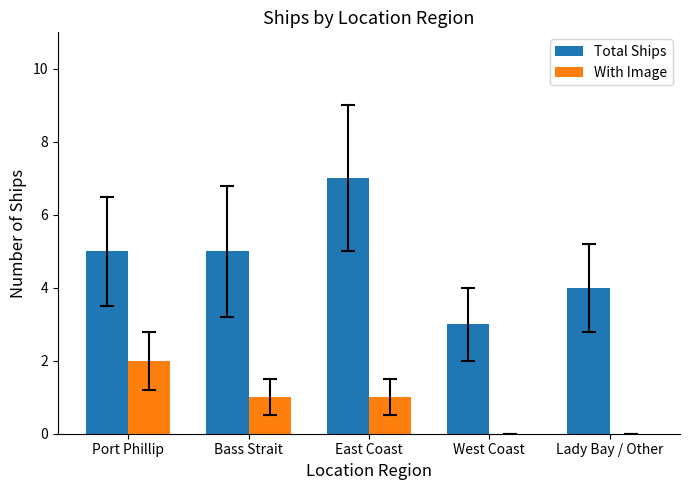

Reading left to right, transcribe all the data shown in this chart.

Total Ships: Port Phillip=5	Bass Strait=5	East Coast=7	West Coast=3	Lady Bay / Other=4
With Image: Port Phillip=2	Bass Strait=1	East Coast=1	West Coast=0	Lady Bay / Other=0